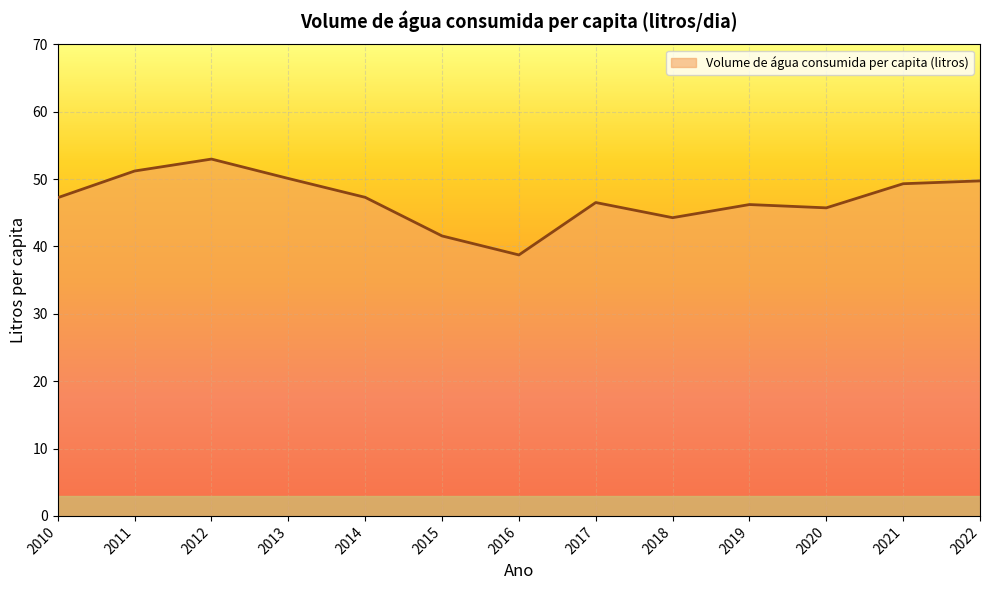

How many values exceed 47?

7